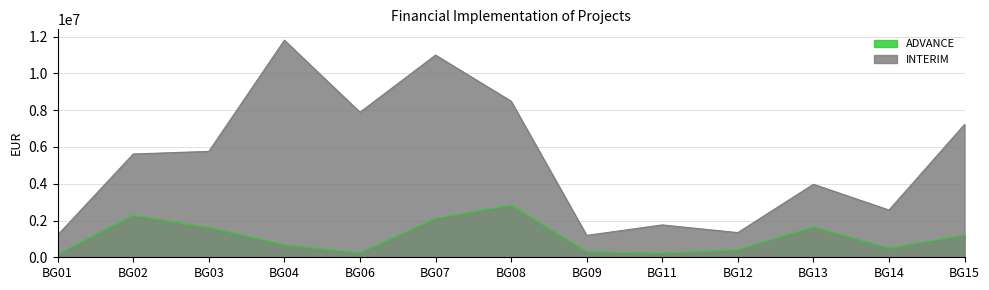

Between BG02 and BG06, which series saw the biggest shift?

INTERIM